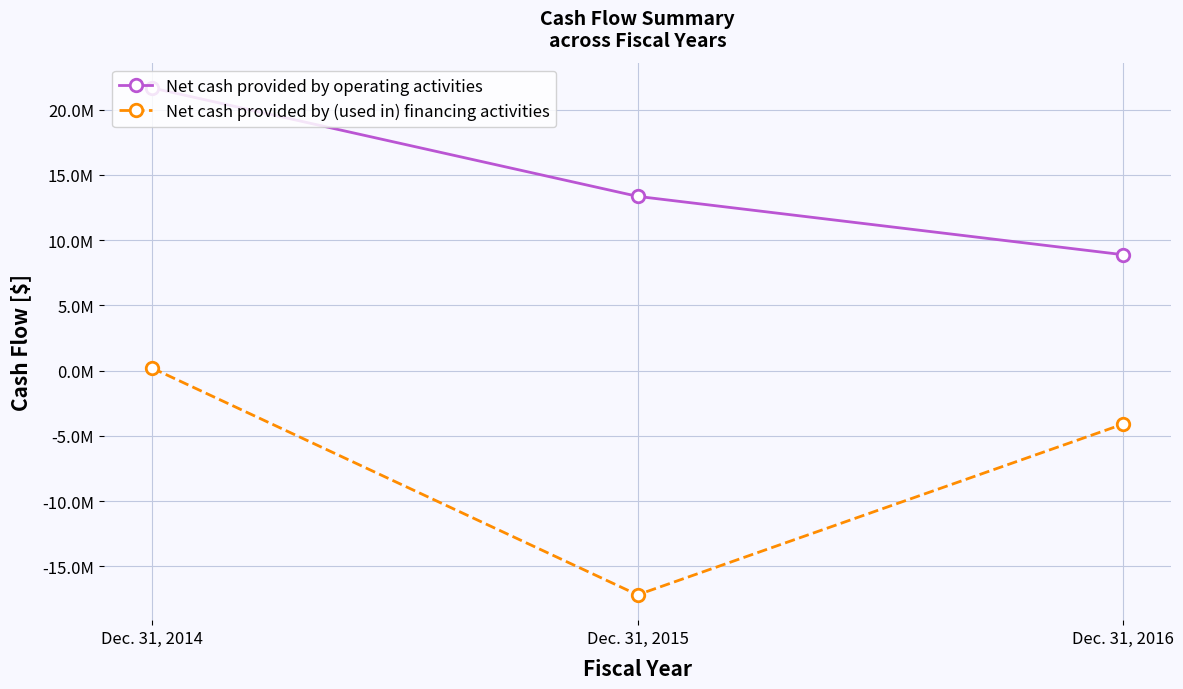

What is the spread (max minus min) of values at Dec. 31, 2016?

12991543